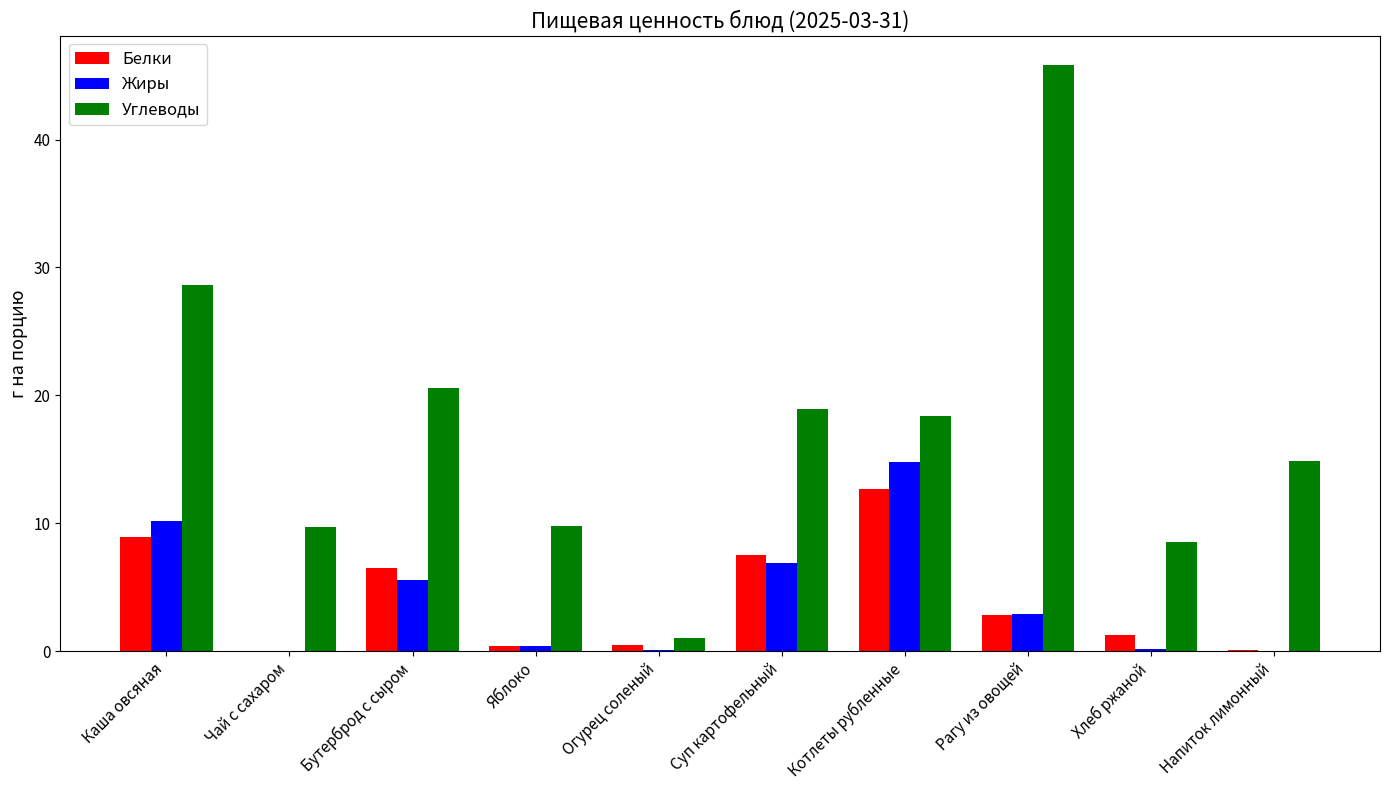

Between Суп картофельный and Рагу из овощей, which series saw the biggest shift?

Углеводы